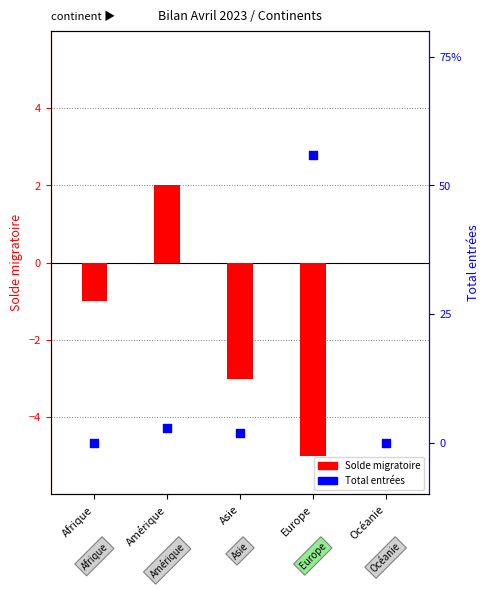

Which series reaches the minimum Y coordinate?

Solde migratoire